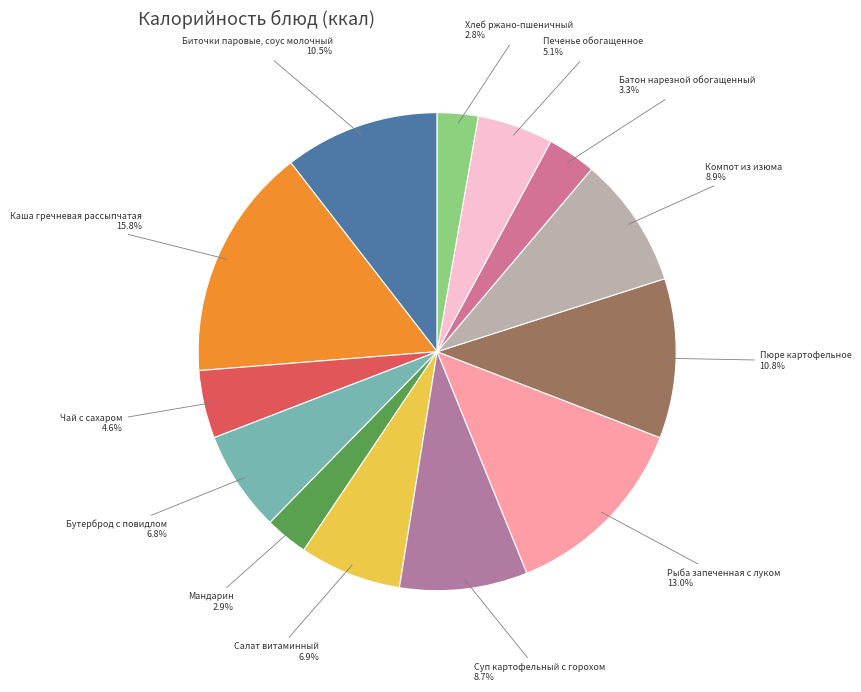

How many segments does this pie chart have?

13